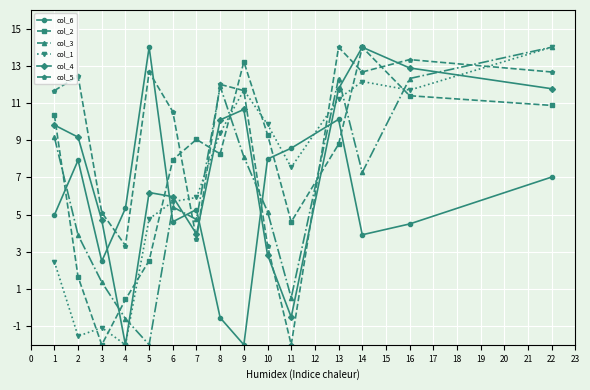

The col_5 series shows 10.5 at 6. True or false?

True